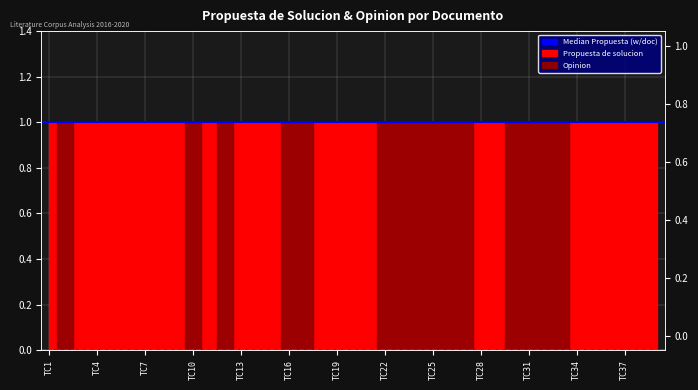

What is the value of the Median Propuesta (1.0) point at the 2nd from the left?

1